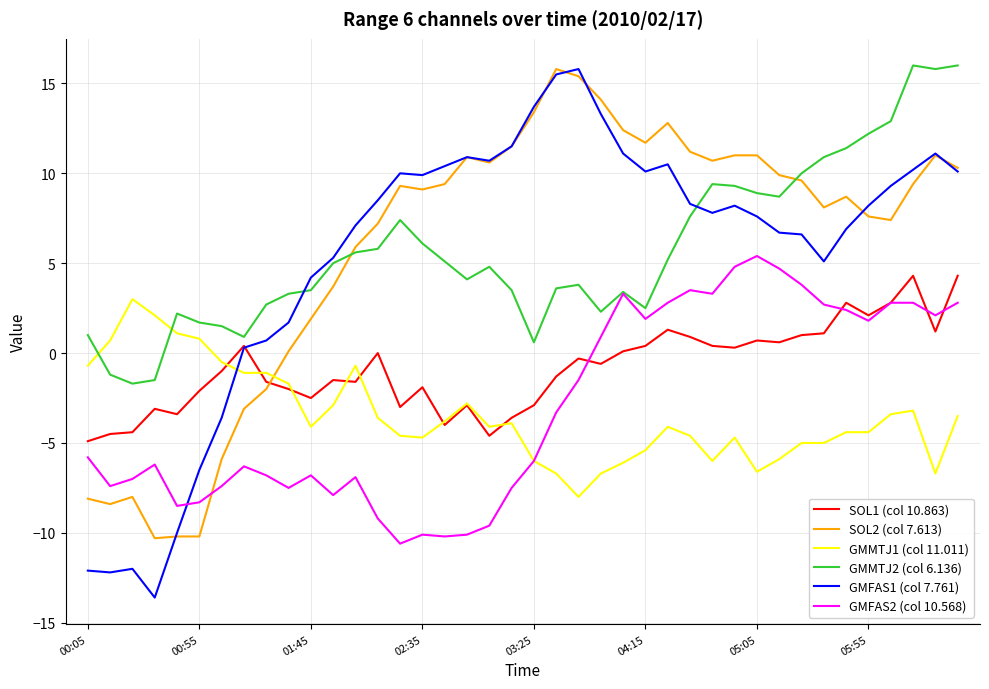

Count the number of categories in the chart.

40